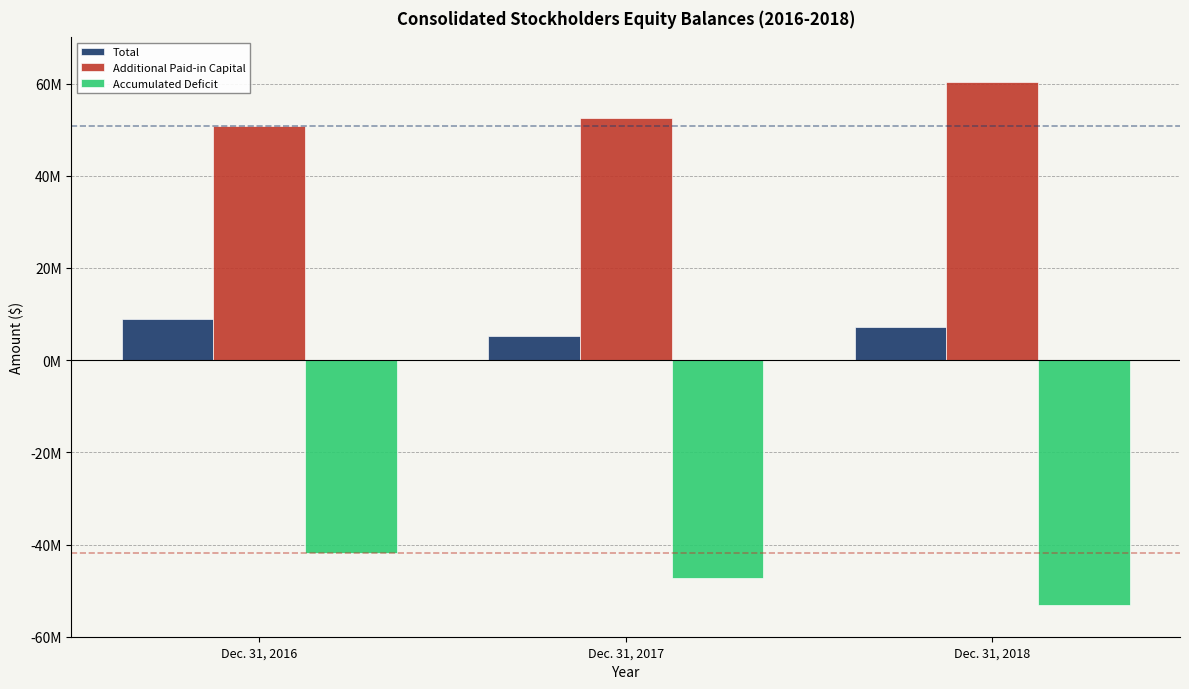

Which series changed the most between Dec. 31, 2016 and Dec. 31, 2018?

Accumulated Deficit